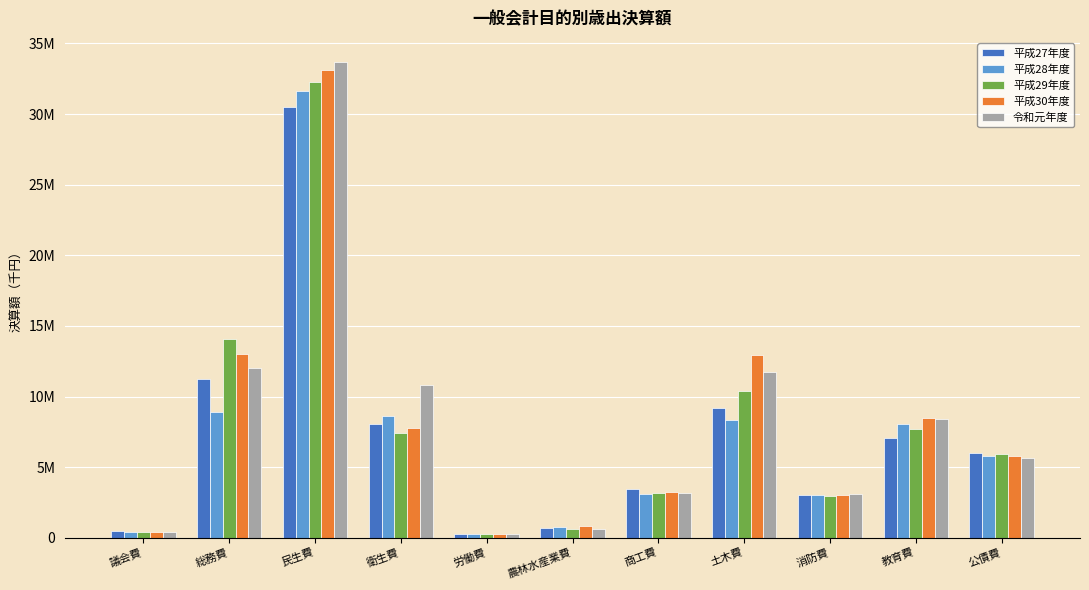

What are all the series names shown in the legend?

平成27年度, 平成28年度, 平成29年度, 平成30年度, 令和元年度